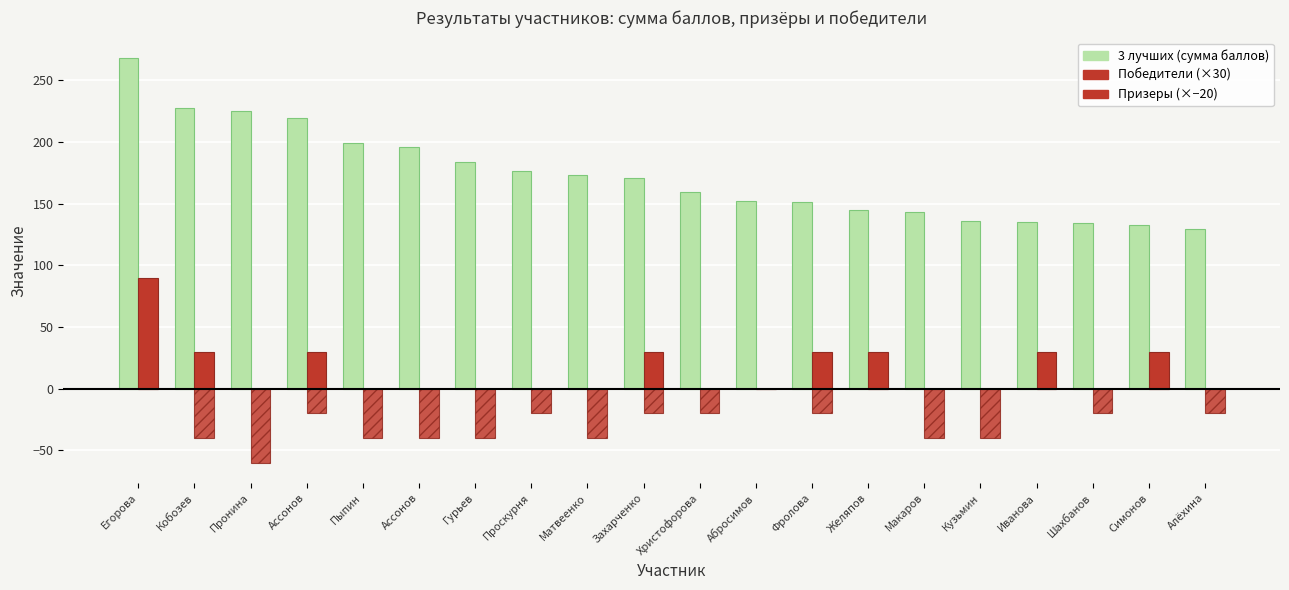

Are the bars grouped side by side (vs. stacked)?

Yes